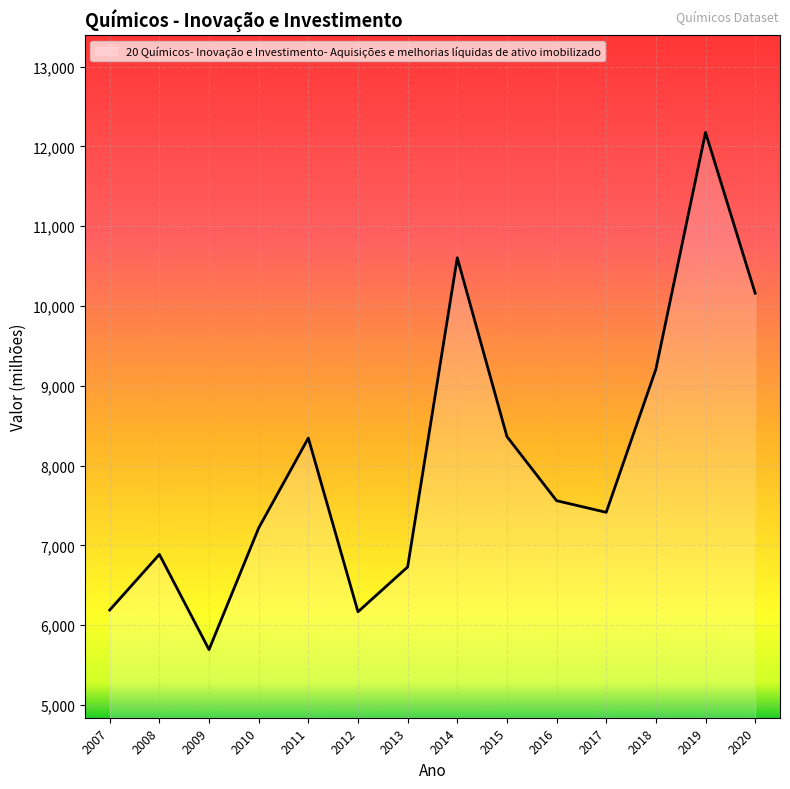

At which category does the data reach its first local peak?

2008